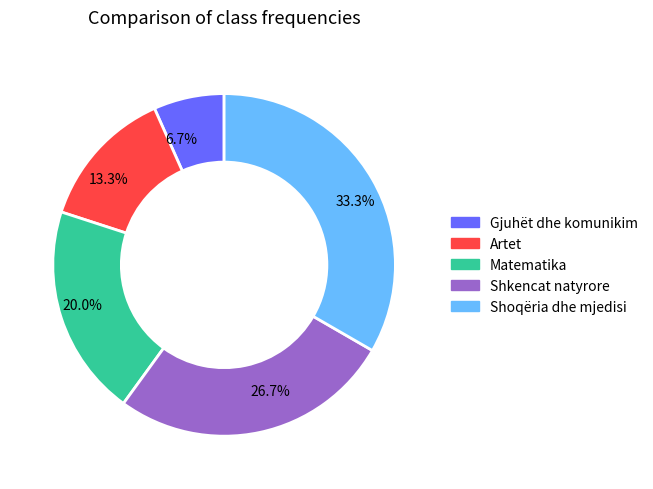

Rank the categories by value from lowest to highest.

6.7%, 13.3%, 20.0%, 26.7%, 33.3%